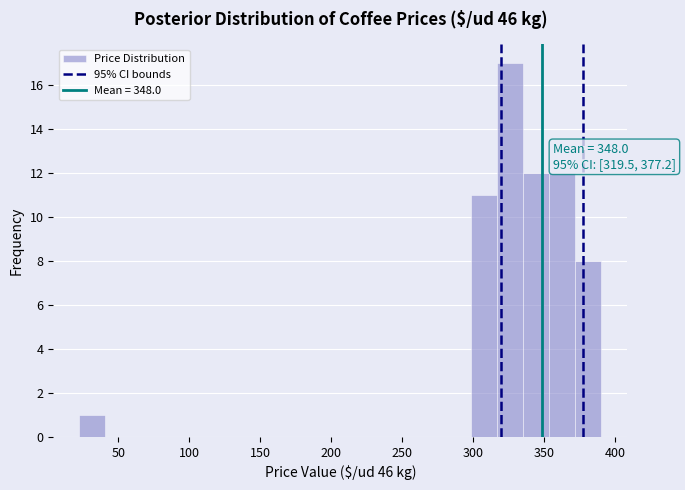

Around what value on the x-axis is the tallest bar? Give the approximate position of its centre, as read against the axis.

325